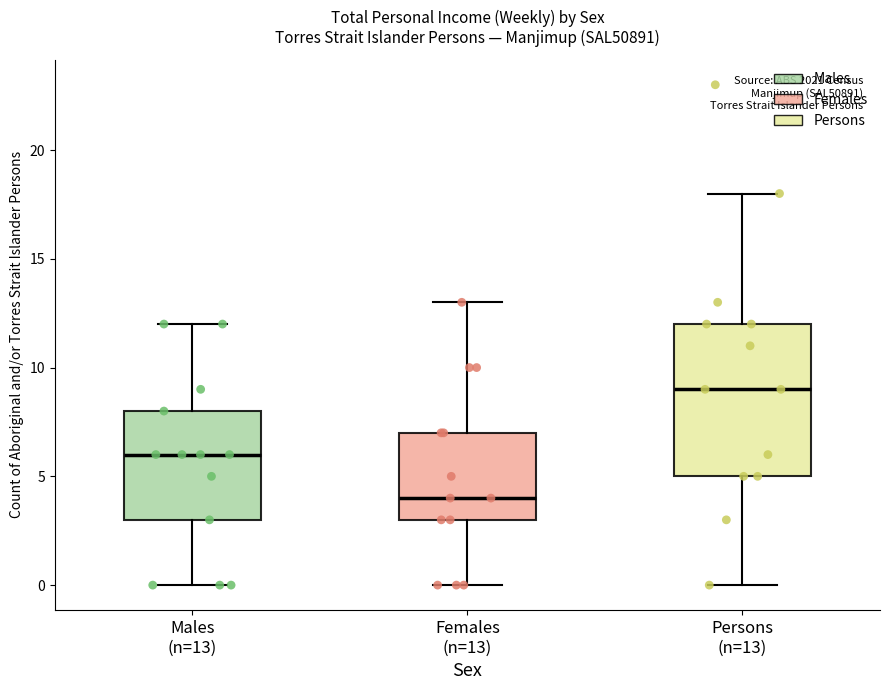

Where does the median line of the box for Females (n=13) sit on the y-axis? The values are not printed on the chart, so give them approximately, as read against the axis.

4